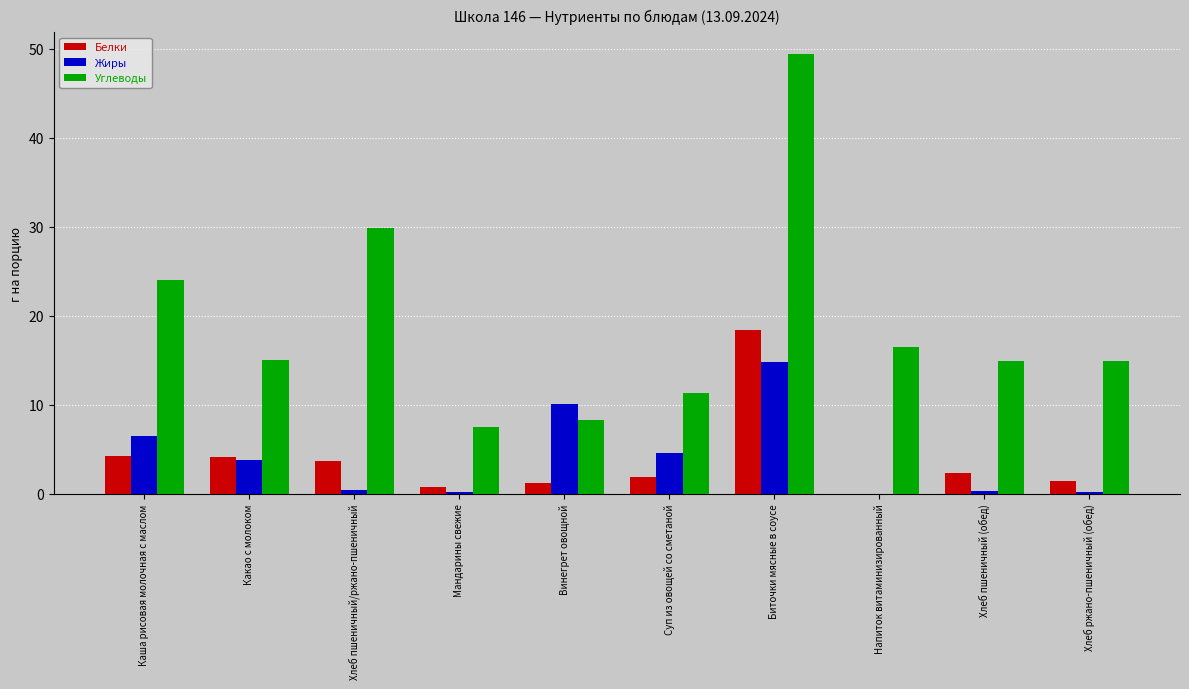

Which label corresponds to the largest value in the chart?

Биточки мясные в соусе